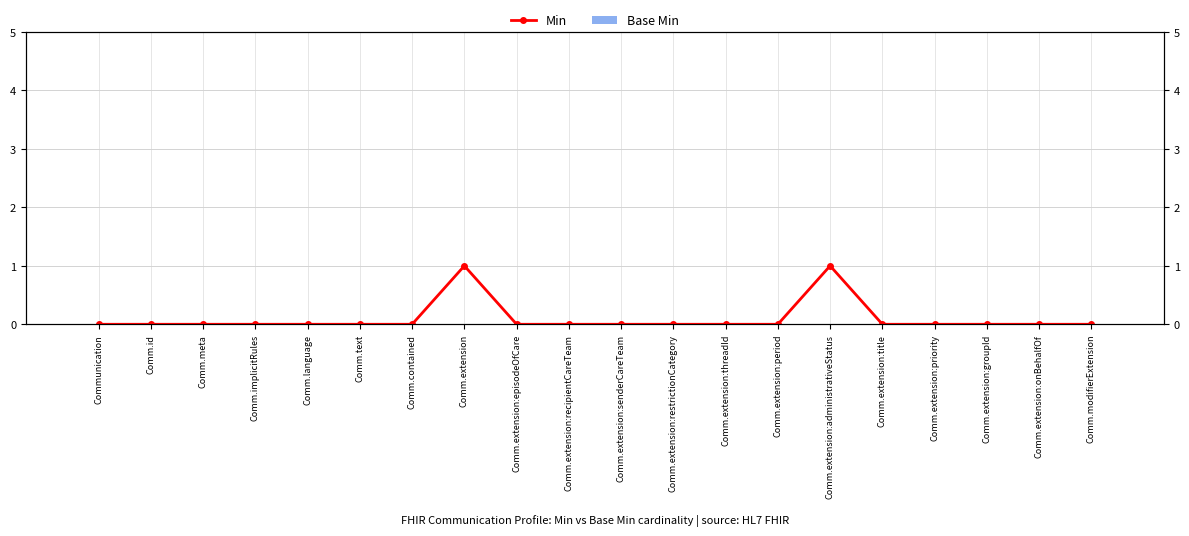

Count the number of data series in this chart.

2